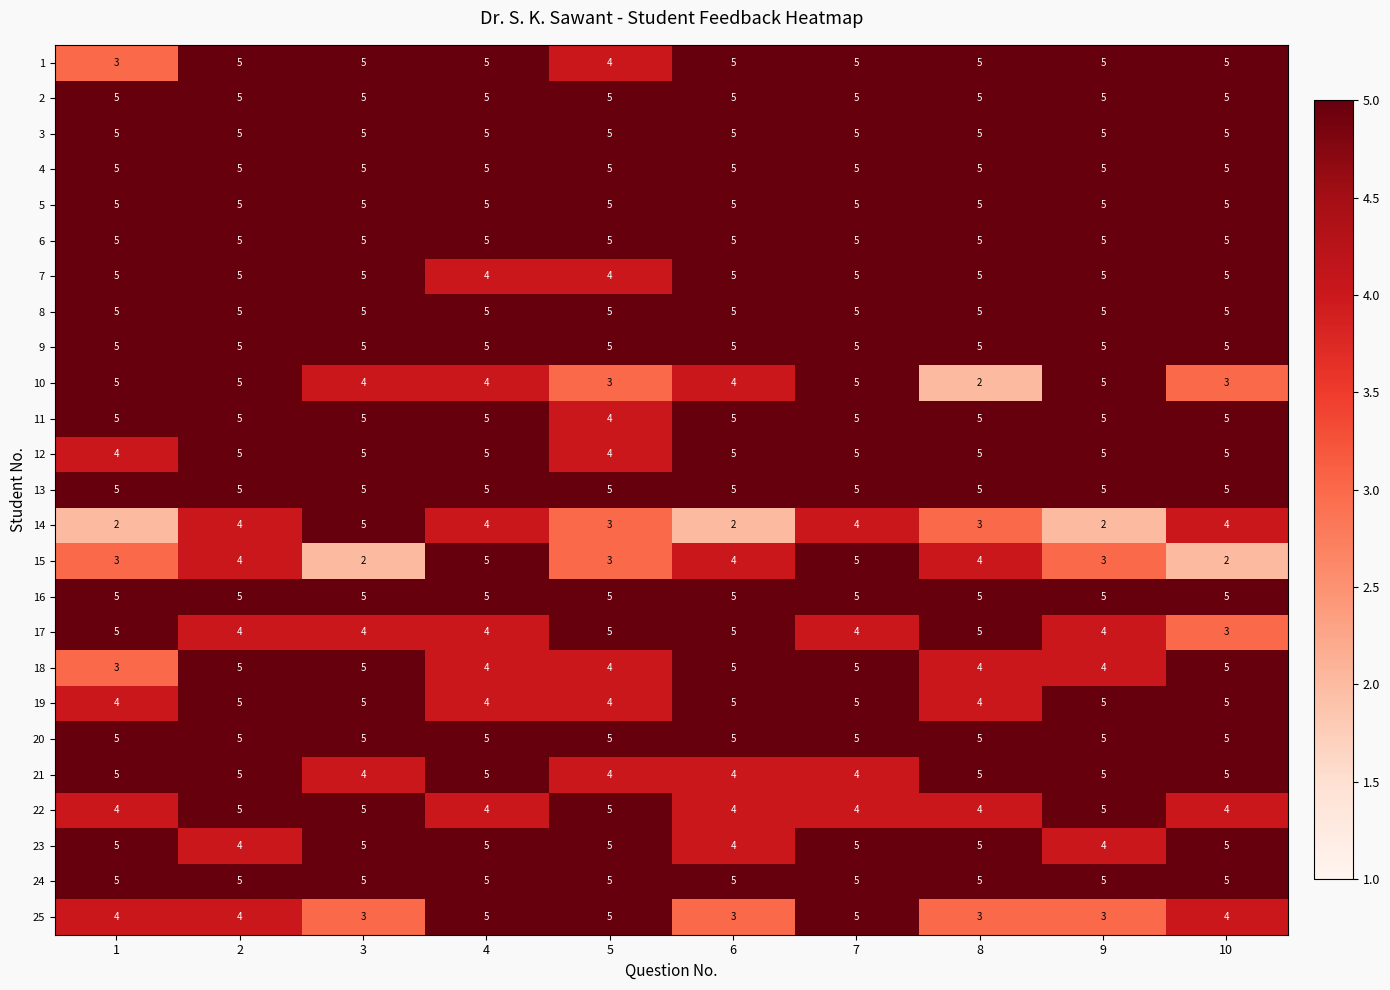

What is the lowest value of the 18 series?

3